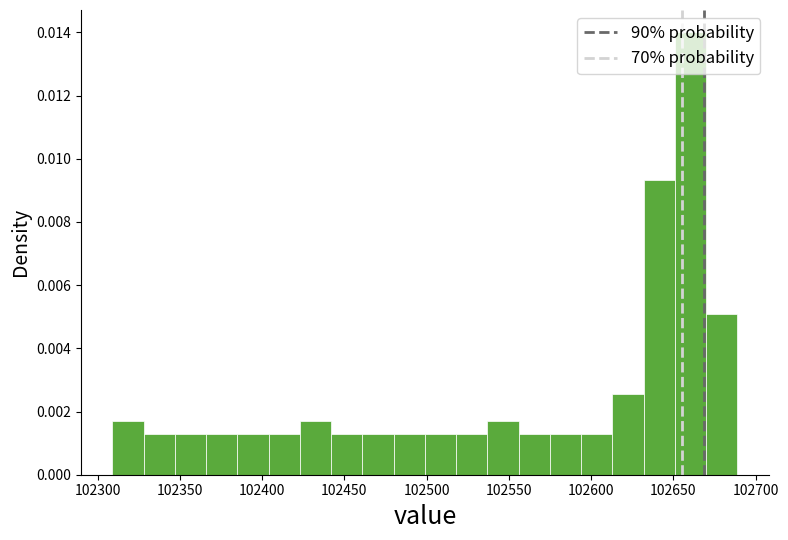

Read against the x-axis, roughly where is the centre of the tallest bar?

102660